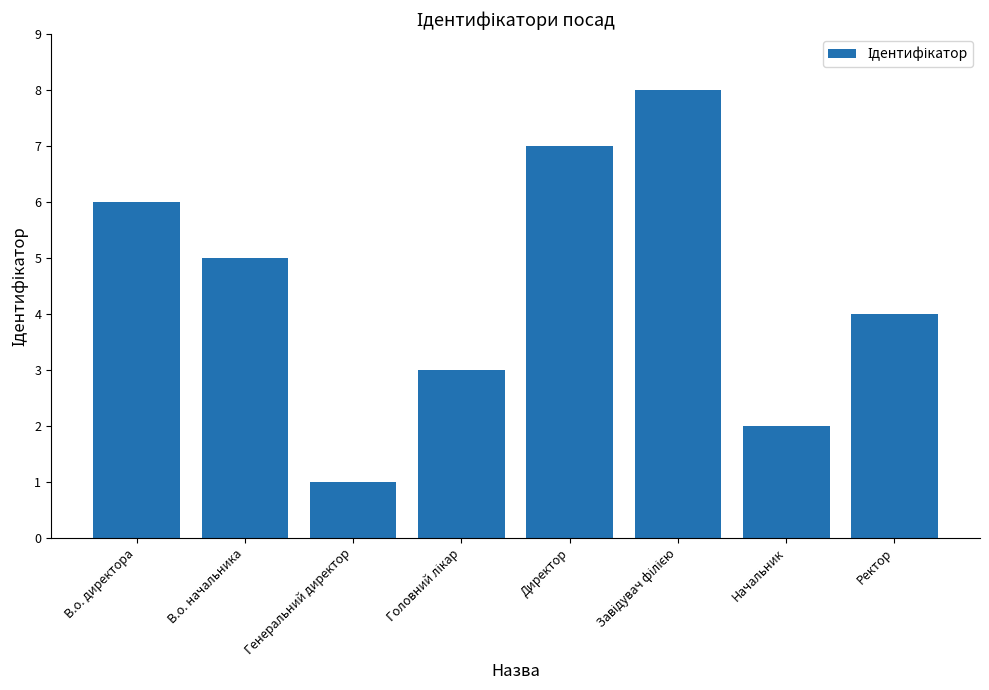

What is the sum of all values?

36